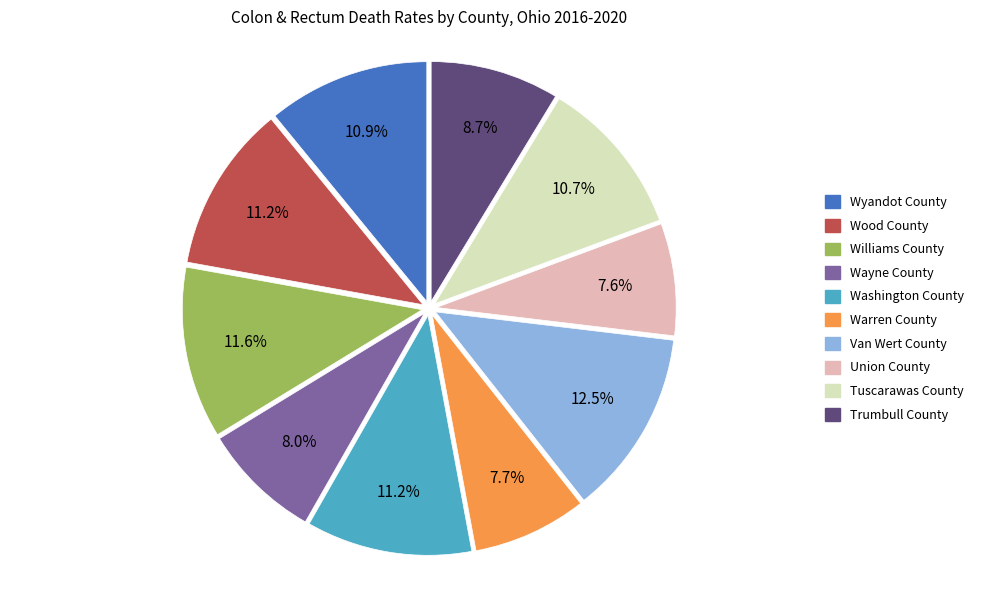

What is the ratio of the value at Van Wert County to the value at Wyandot County?

1.1